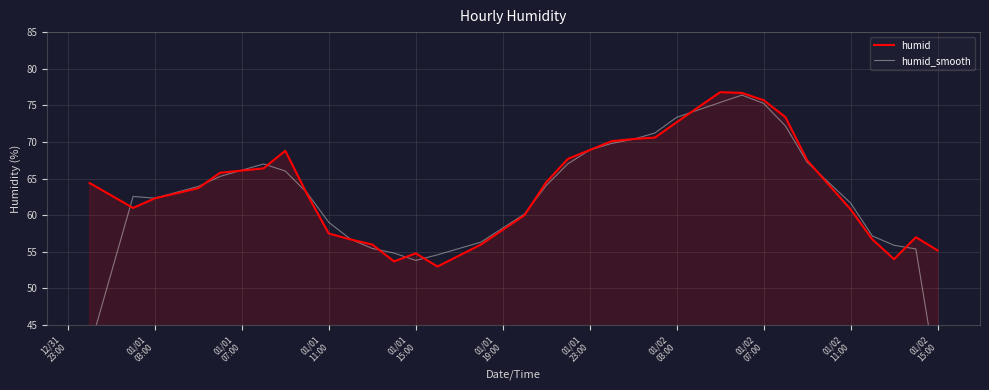

Count the number of data series in this chart.

2